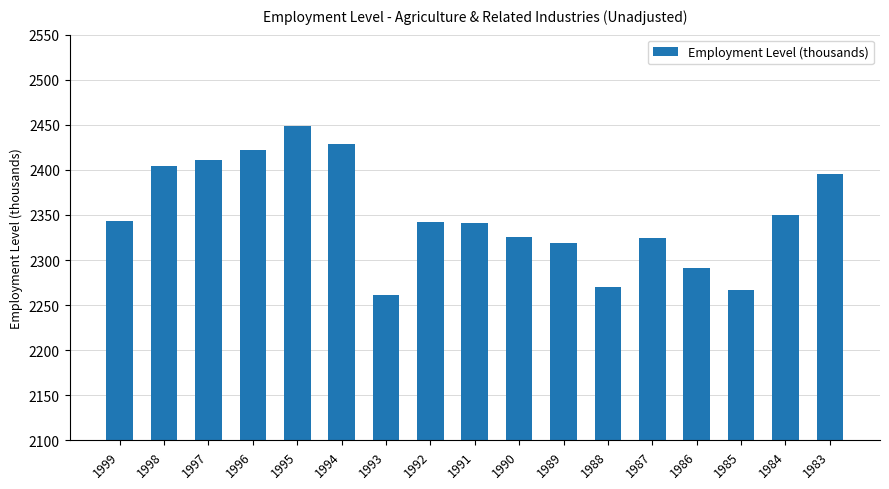

Does the chart contain any negative values?

No